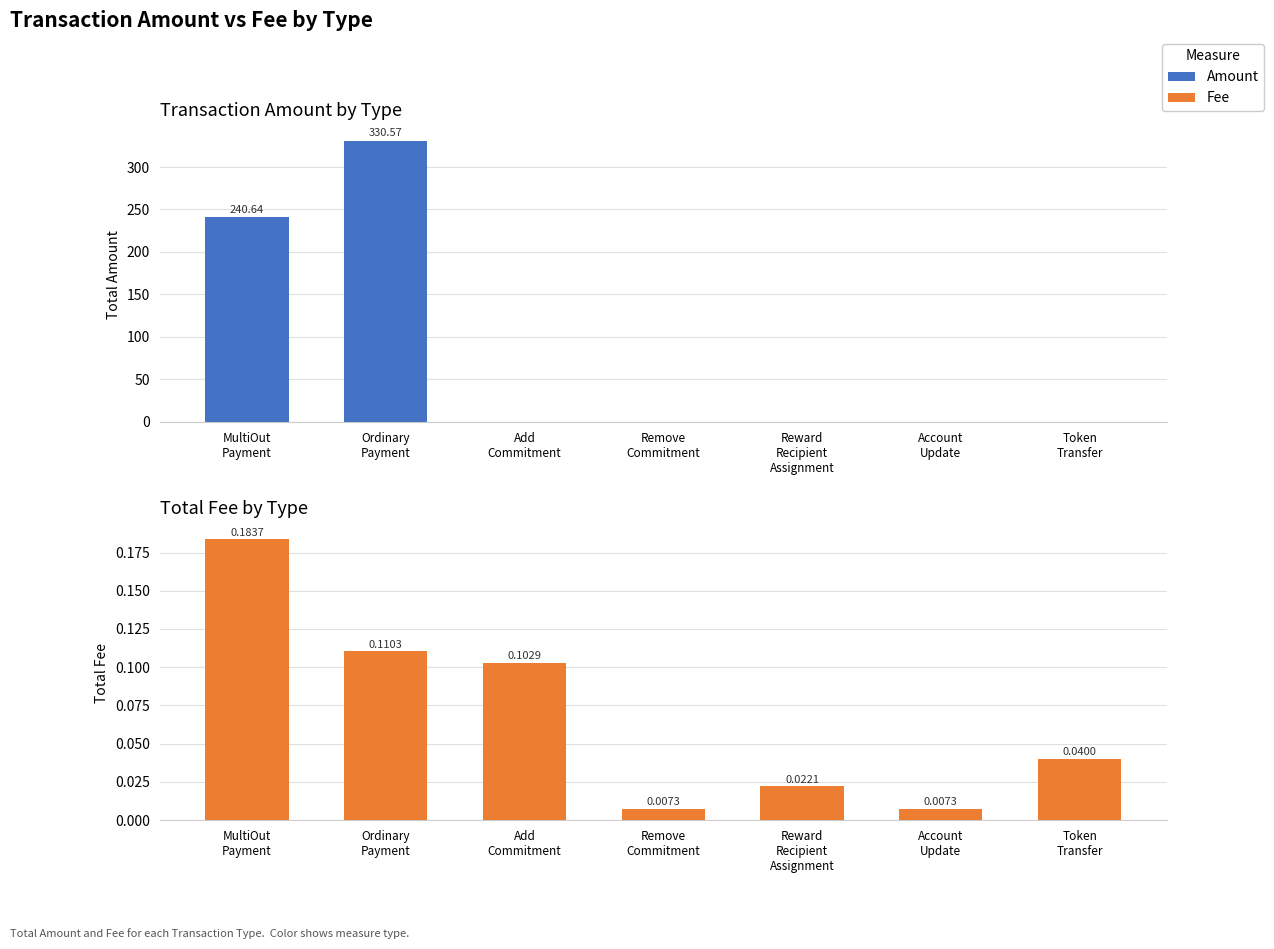

What are all the series names shown in the legend?

Amount, Fee